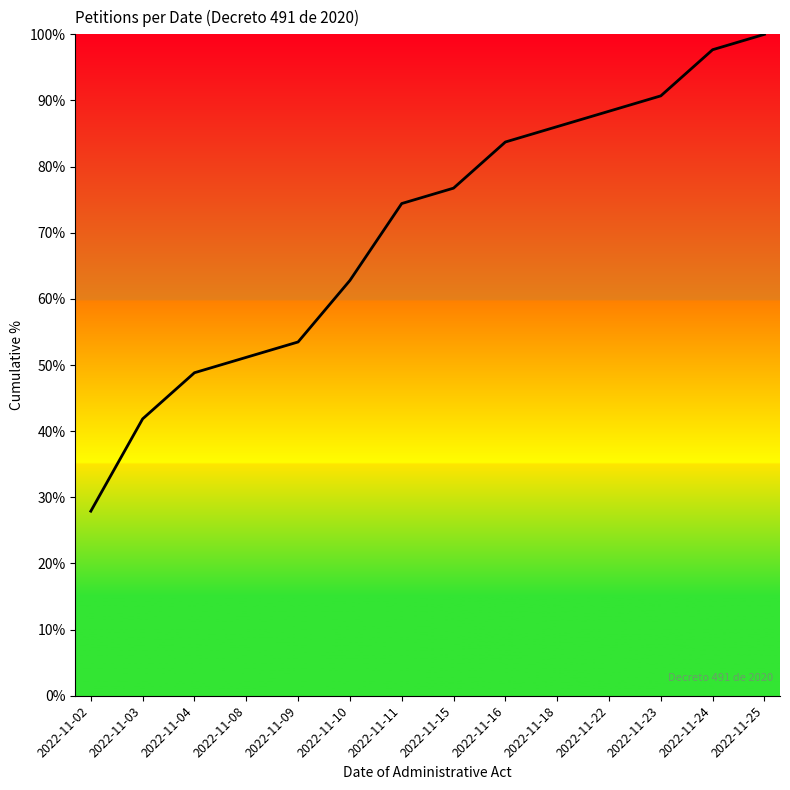

At which category does the chart reach its peak across all series?

2022-11-25